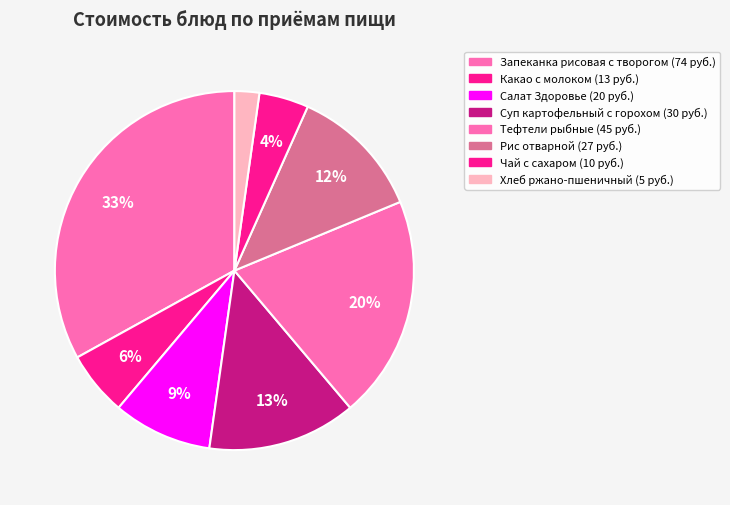

To the nearest percent, what is the average slice percentage?

12%